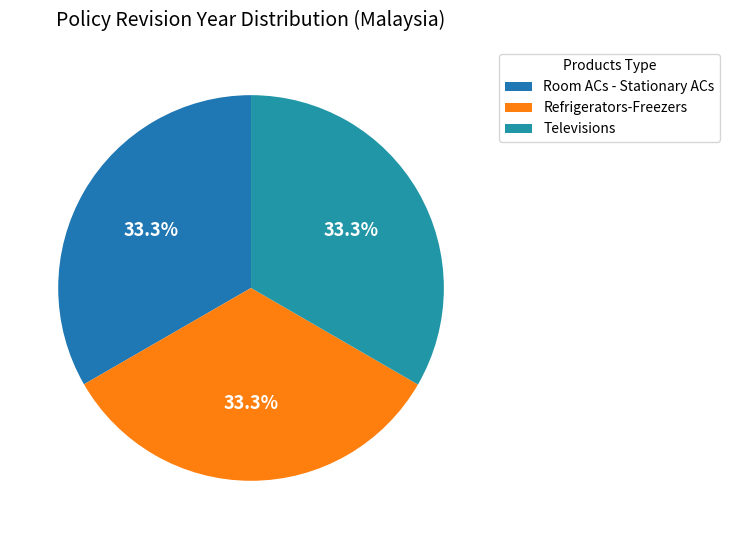

To the nearest percent, what percentage of the pie is Room ACs - Stationary ACs?

33%